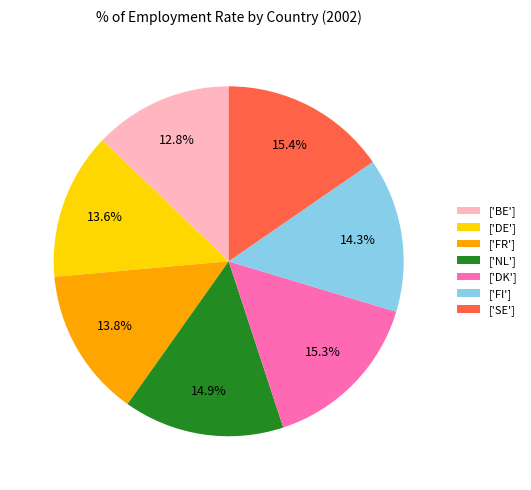

Which category has the smallest portion of the pie?

['BE']